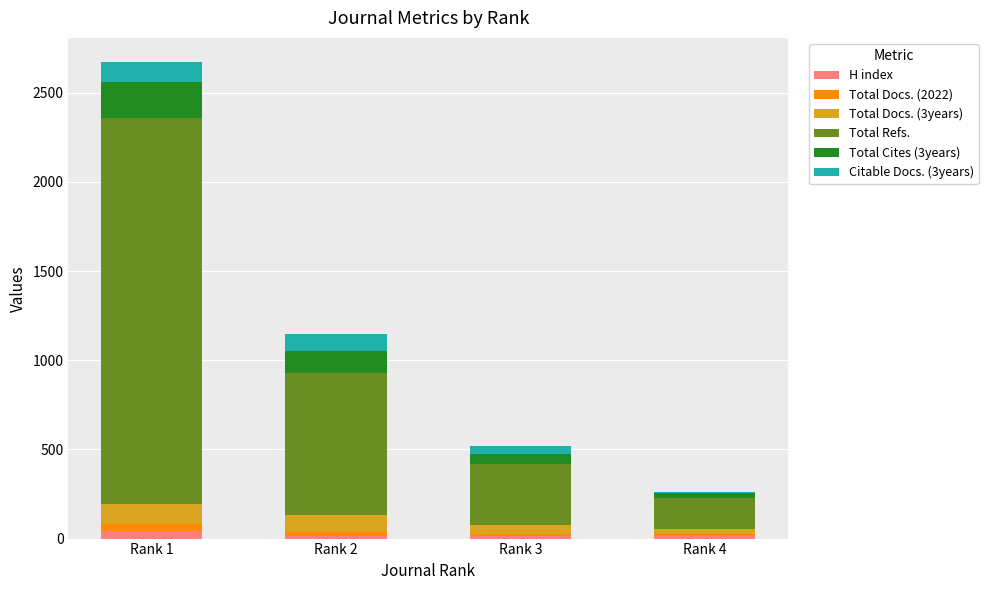

At which category is the sum across all series the highest?

Rank 1